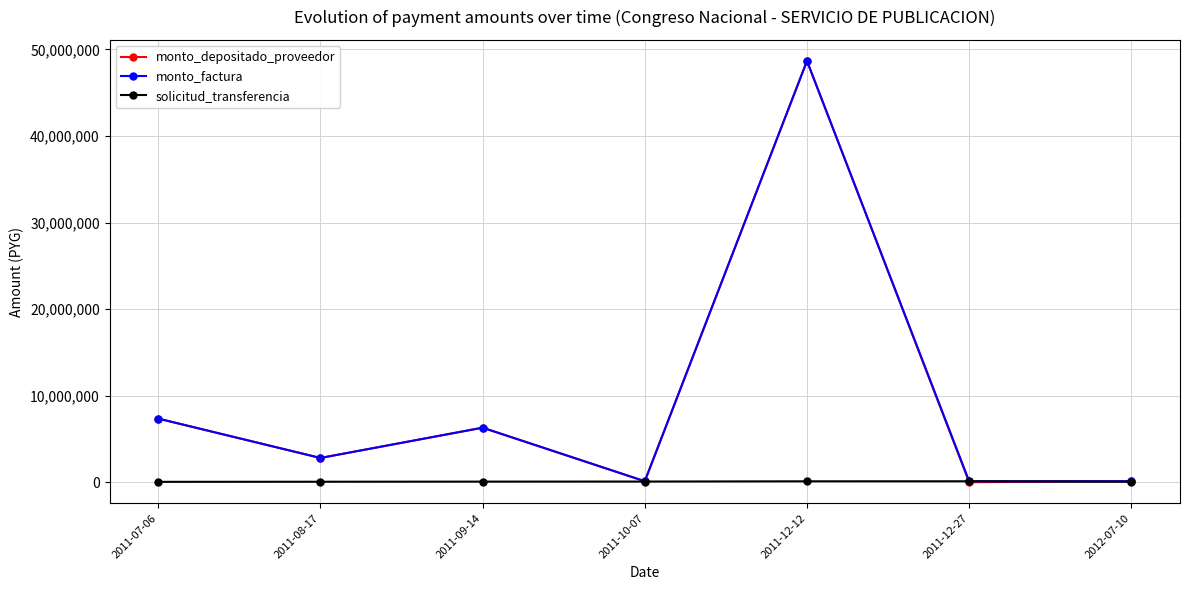

Is it true that monto_factura equals 6301200 at 2011-09-14?

True